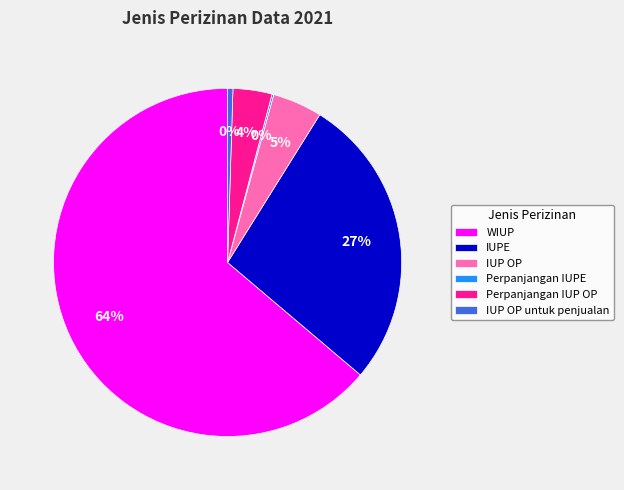

To the nearest percent, what is the average slice percentage?

17%